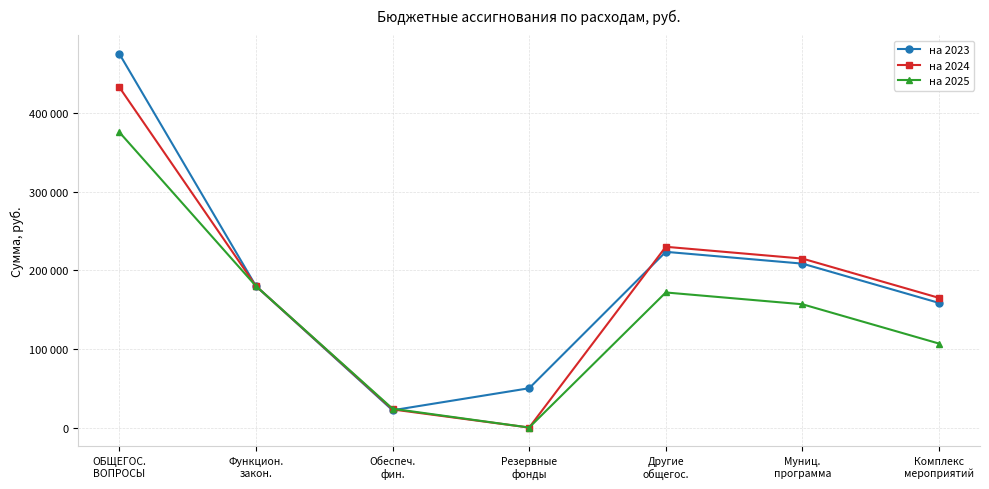

True or false: на 2023 and на 2024 cross at least once.

True